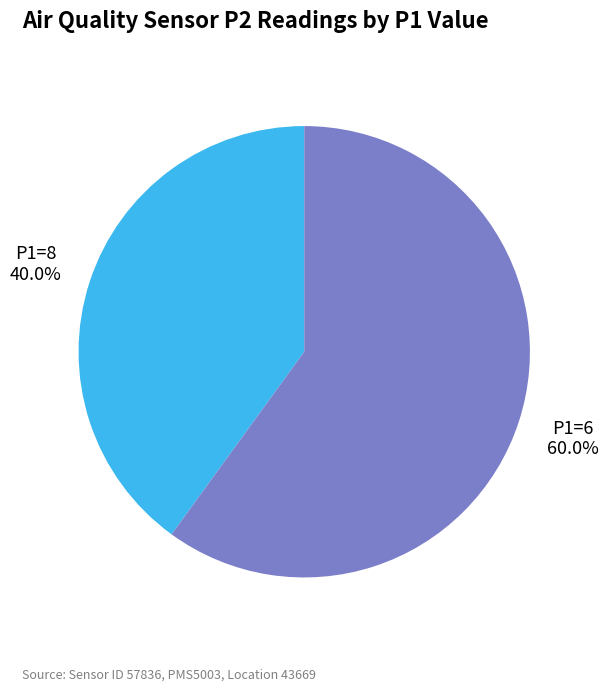

Rank the categories by value from highest to lowest.

P1=6, P1=8